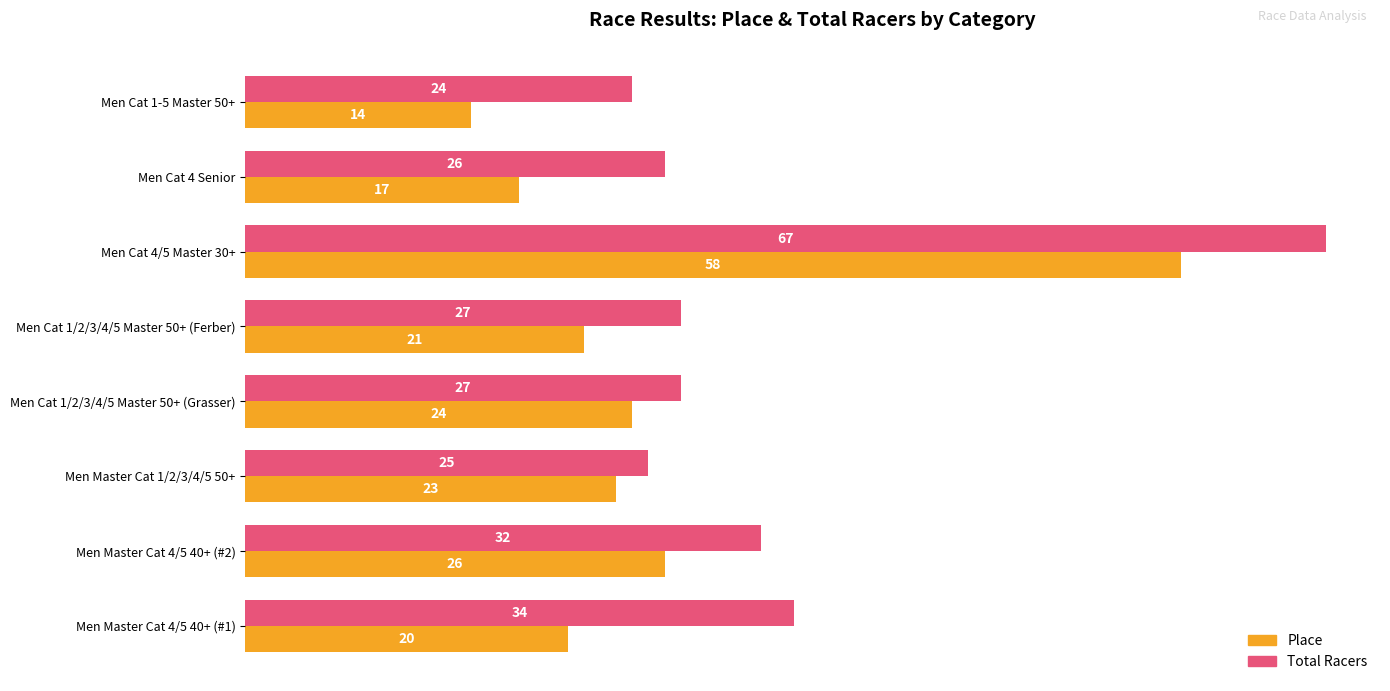

What is the total value across all series at Men Master Cat 4/5 40+ (#1)?

54